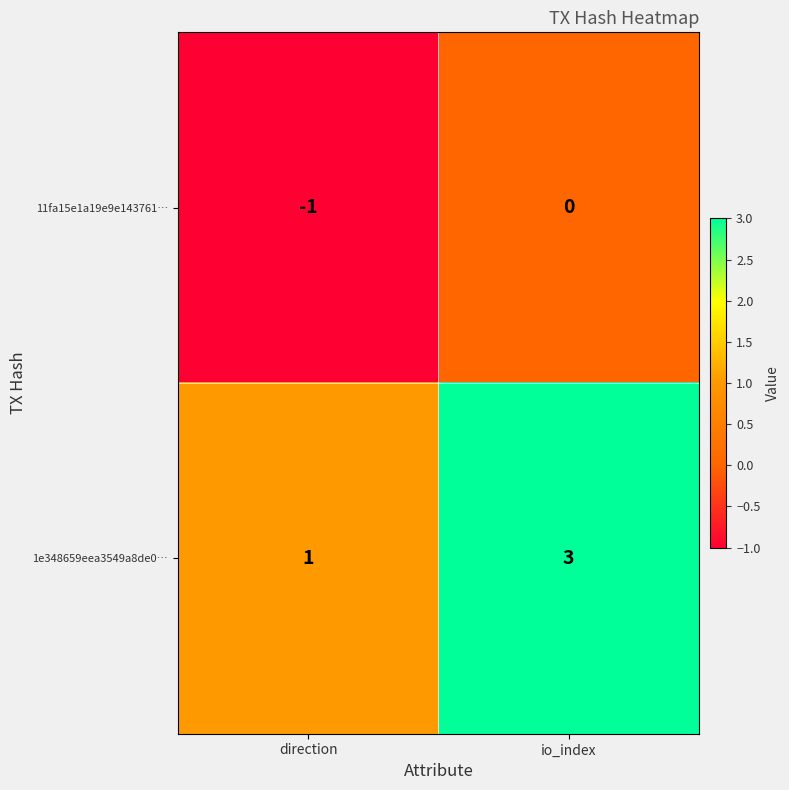

What is the sum of all 1e348659eea3549a8de0… values?

4